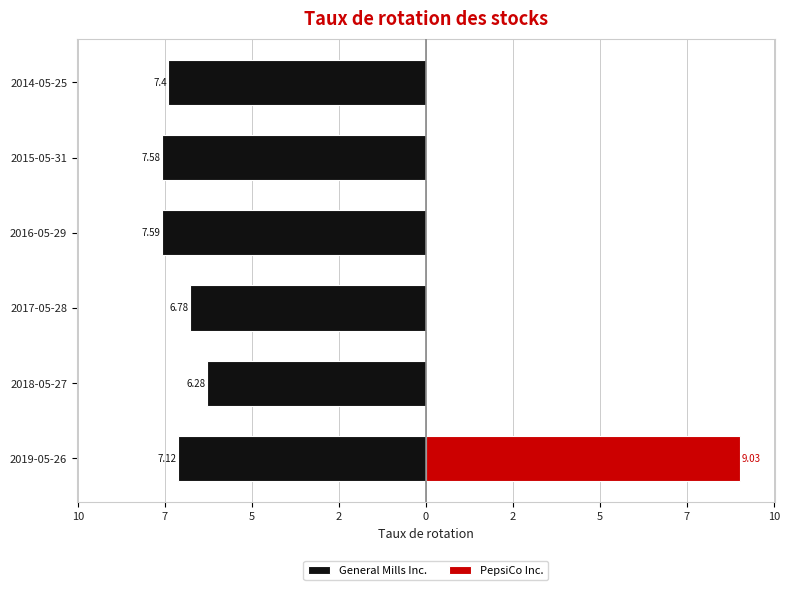

Count the number of categories in the chart.

6